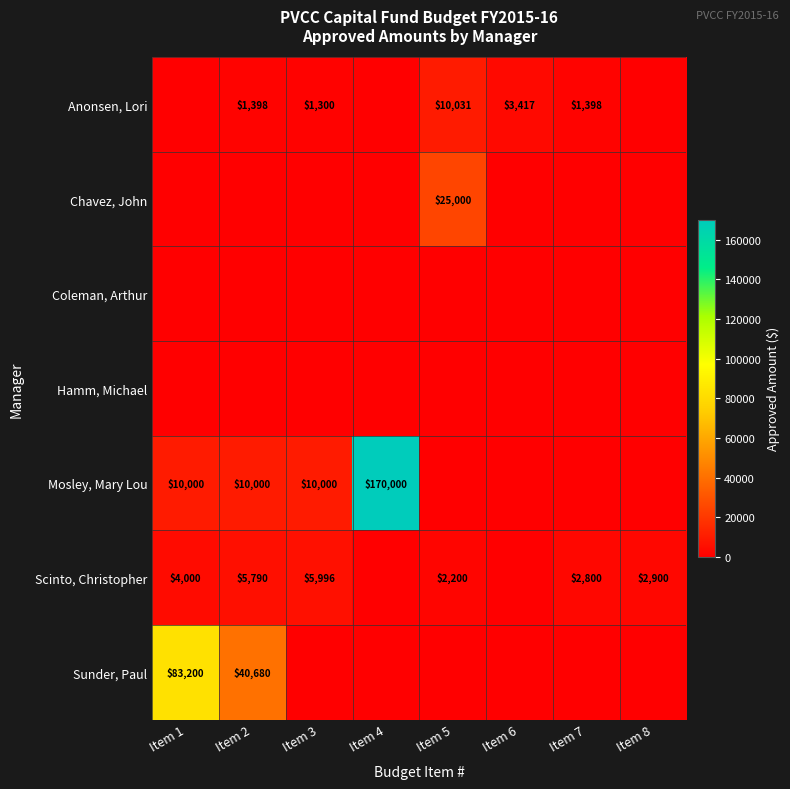

What is the difference between the highest and lowest values at Item 4?

170000